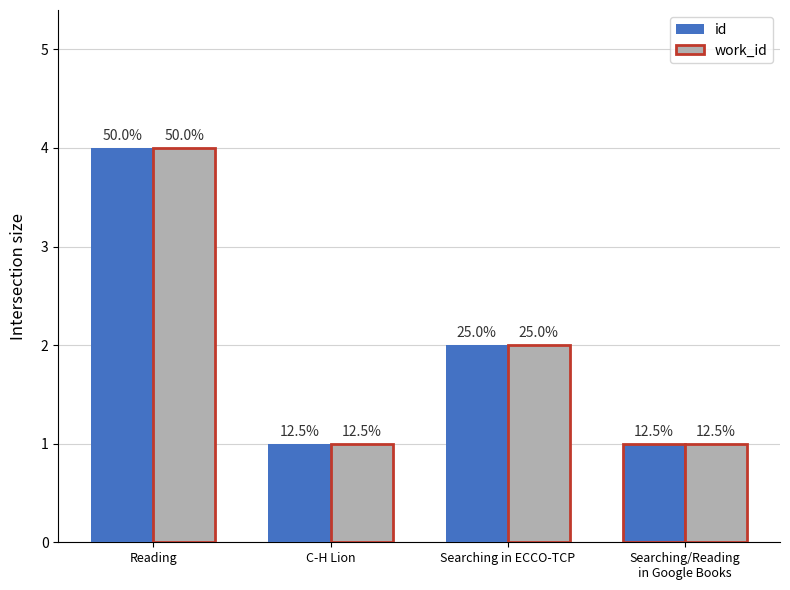

What is the sum of all work_id values?

8